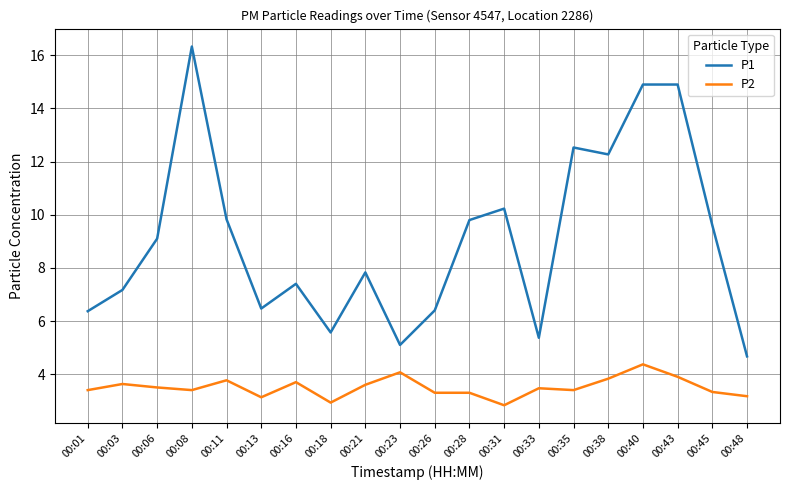

List the series in order of their overall mean, highest first.

P1, P2